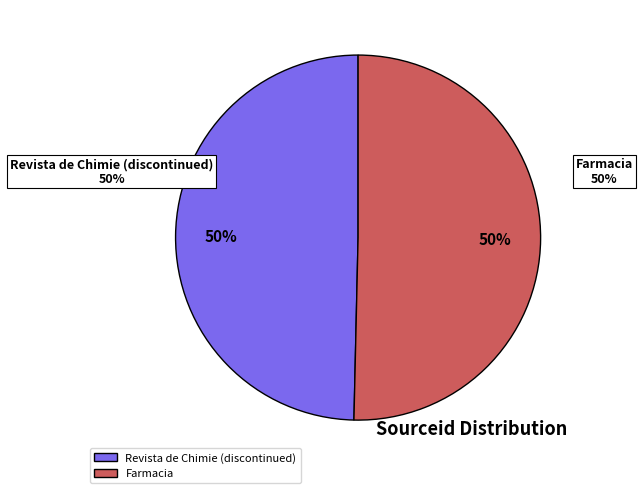

Which category has the smallest portion of the pie?

Revista de Chimie (discontinued)